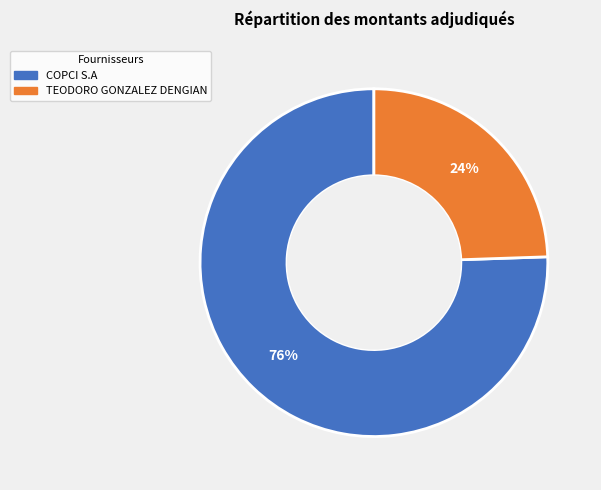

Rank the categories by value from highest to lowest.

COPCI S.A, TEODORO GONZALEZ DENGIAN